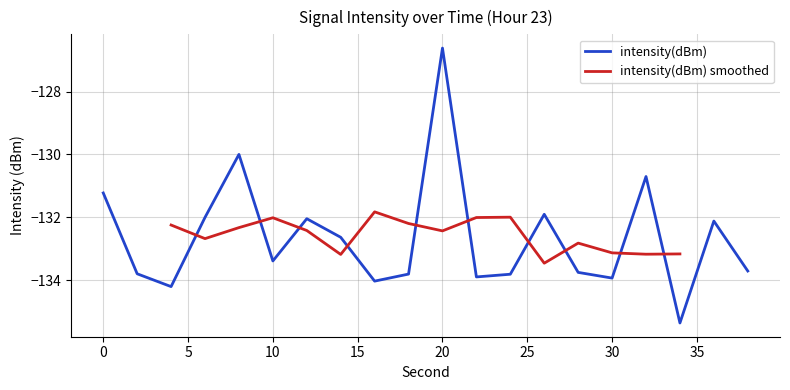

What is the value of the 16th point from the left?

-133.9